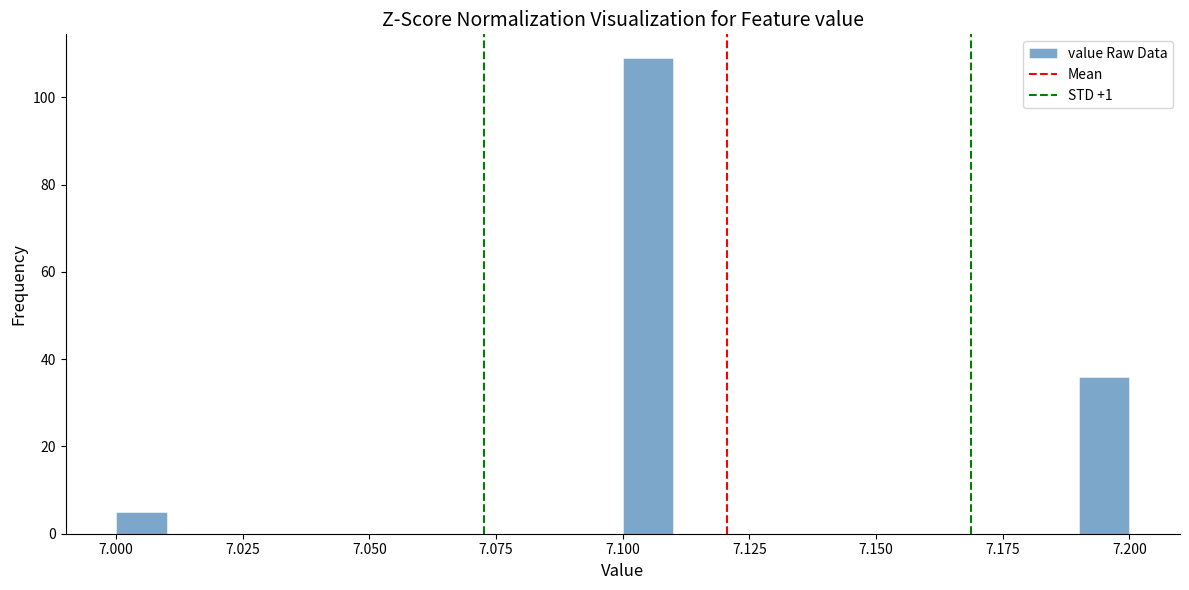

Read against the x-axis, roughly where is the centre of the tallest bar?

7.105